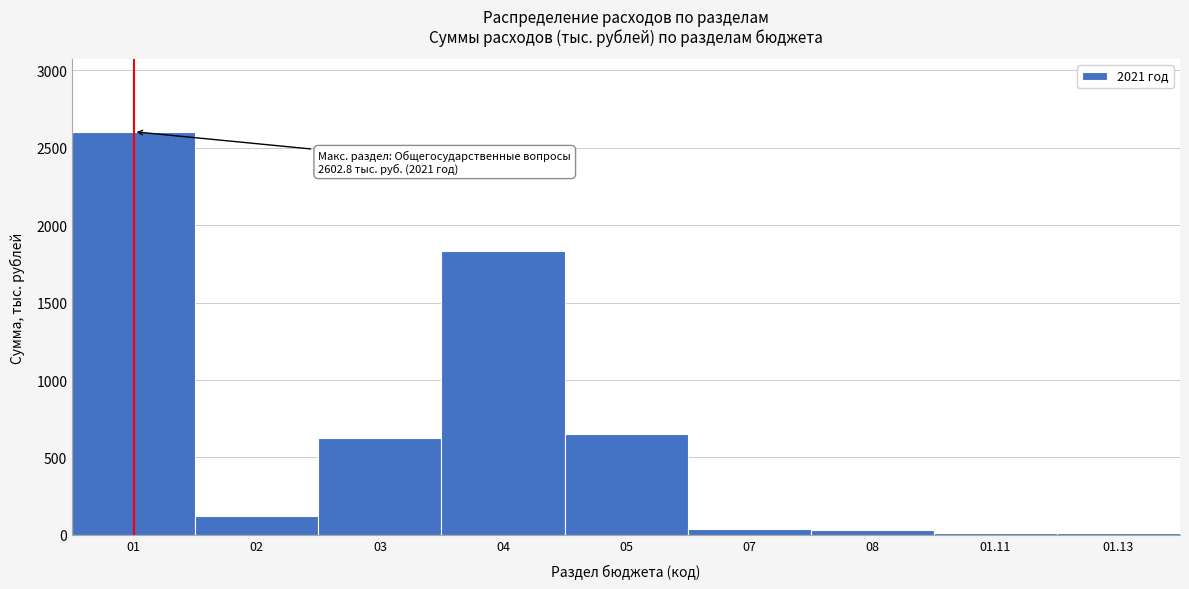

The value at 02 is 222.4. True or false?

False